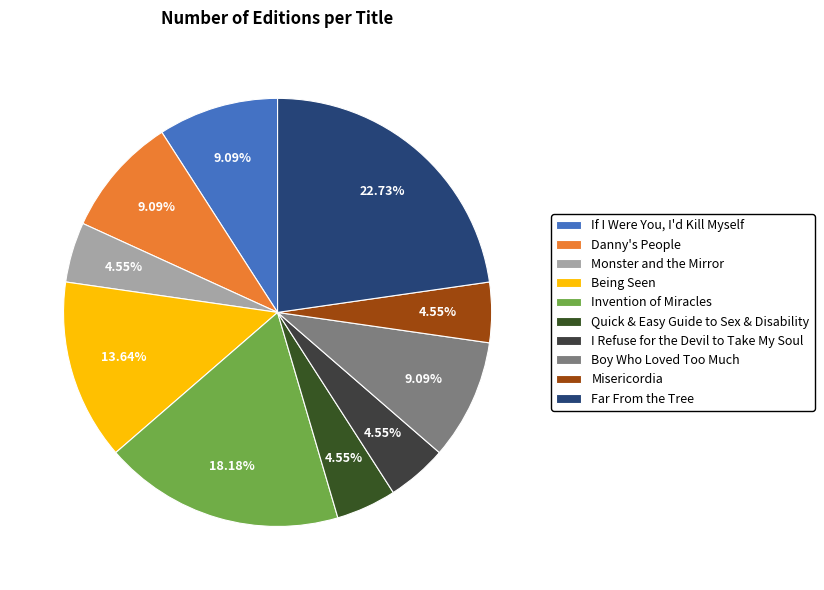

What is the change in value from Danny's People to Far From the Tree?

+3